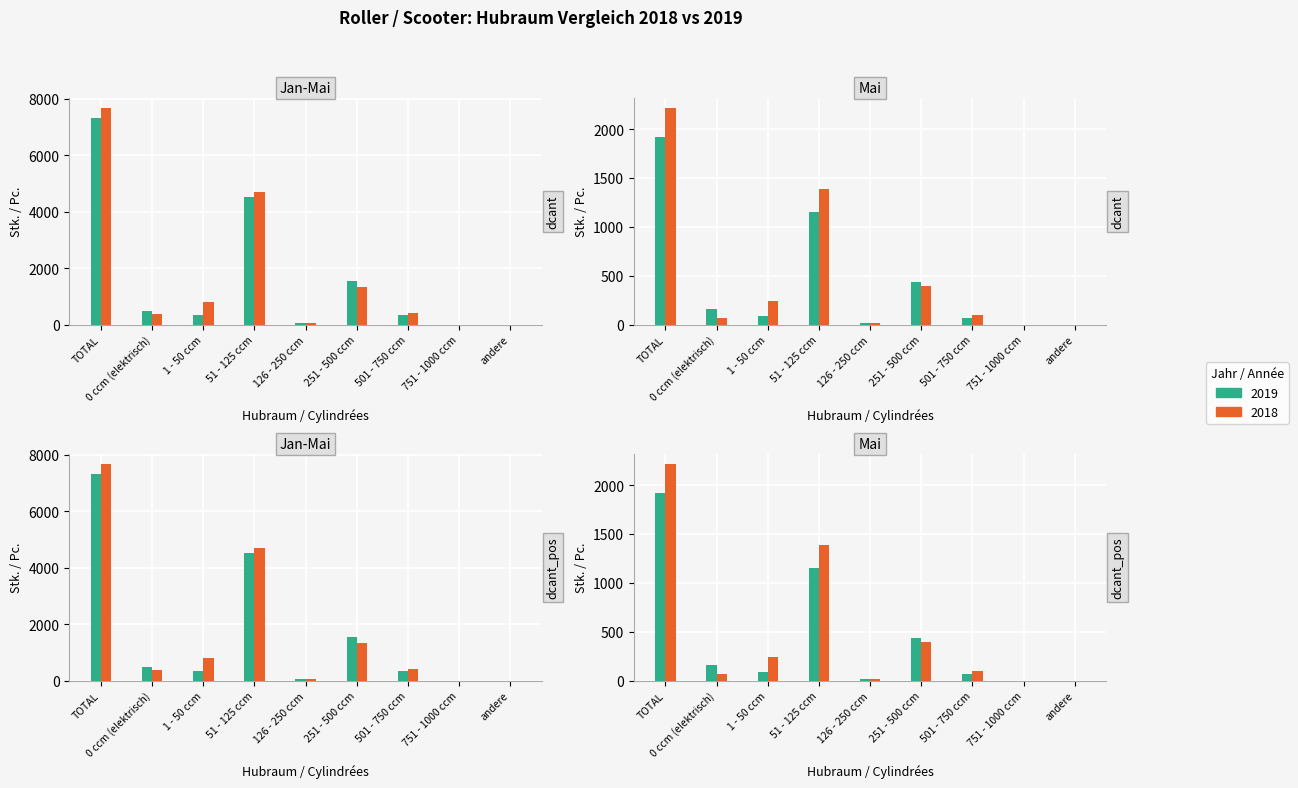

Where is Jan-Mai 2018 nearest to the value 3833?

51 - 125 ccm